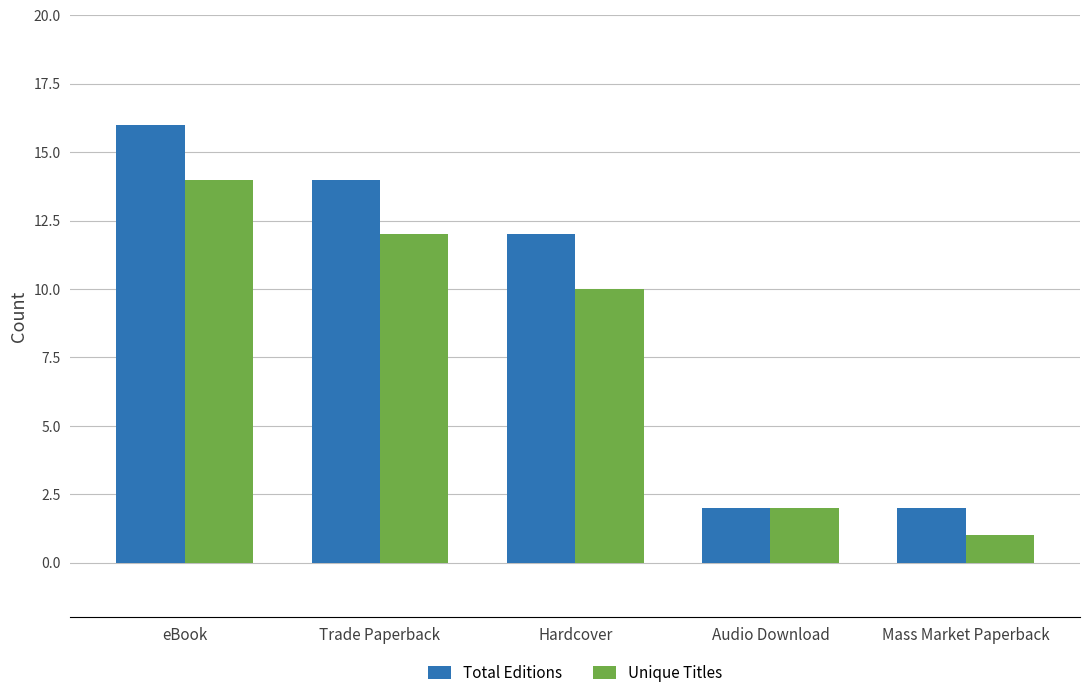

What is the label of the 1st bar from the left?

eBook